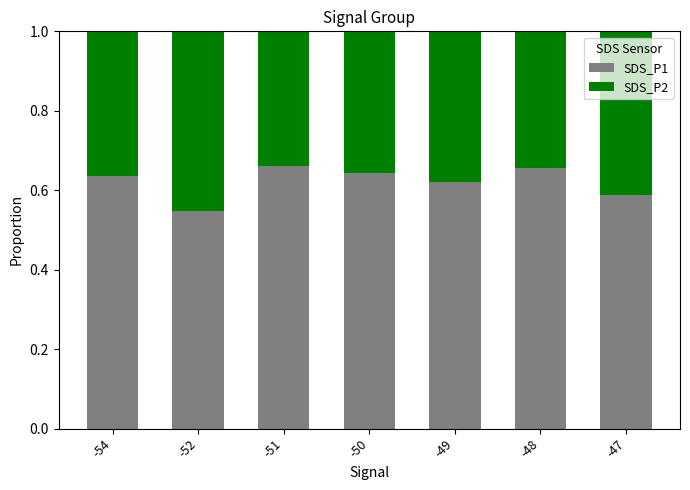

True or false: SDS_P1 has a value of 0.2 at -48.

False